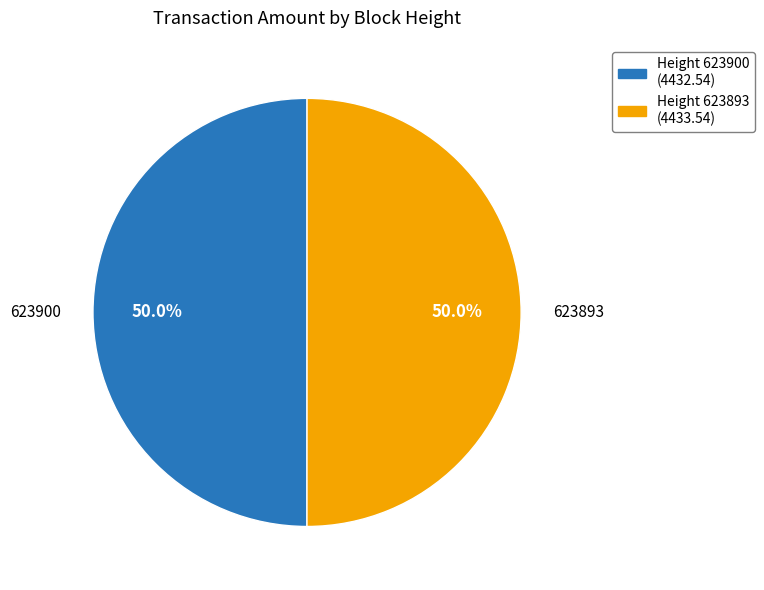

How many slices are in this pie chart?

2